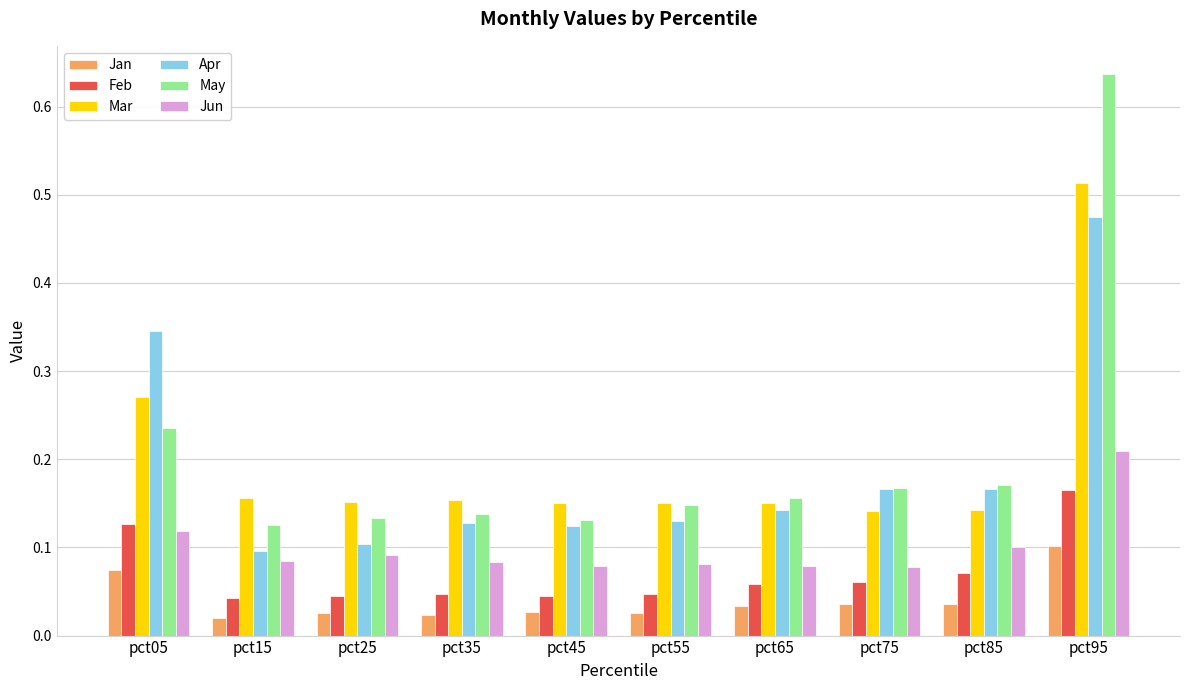

Which series has the widest spread of values?

May